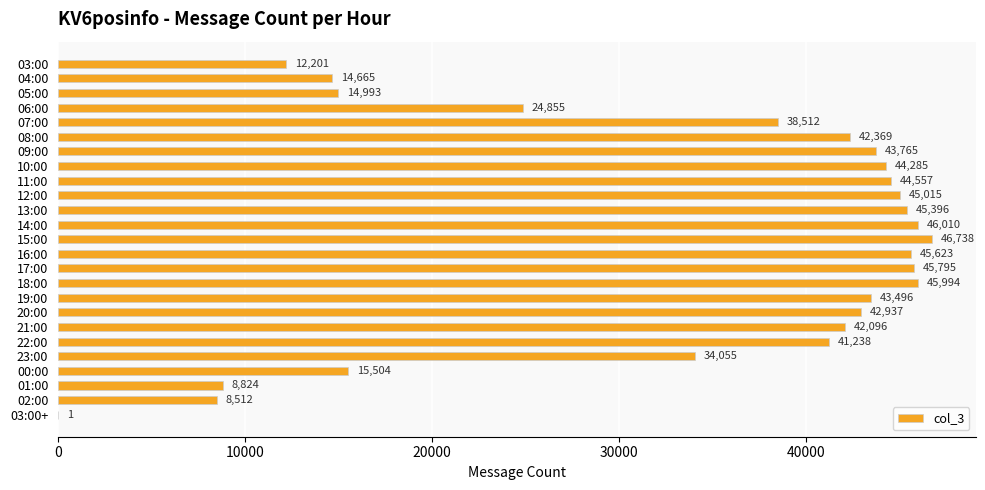

Which category has the highest value across all series?

15:00